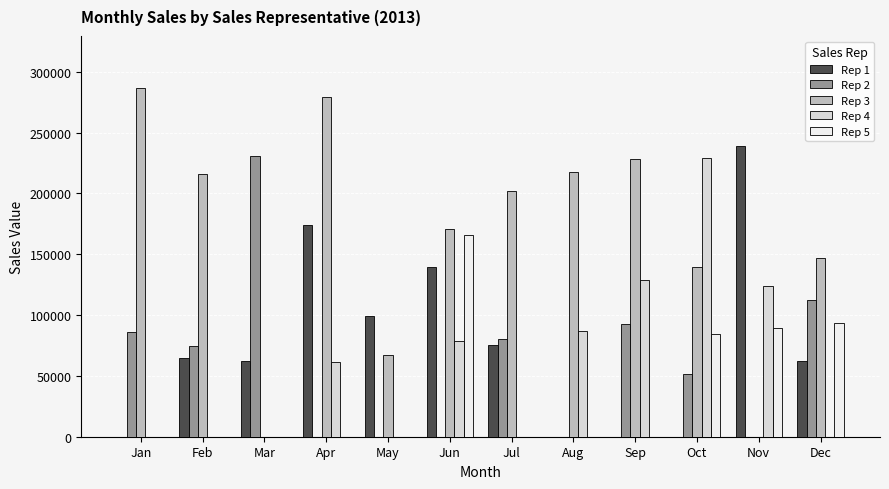

Is the value of Rep 1 at Jan greater than the value of Rep 3 at Oct?

No